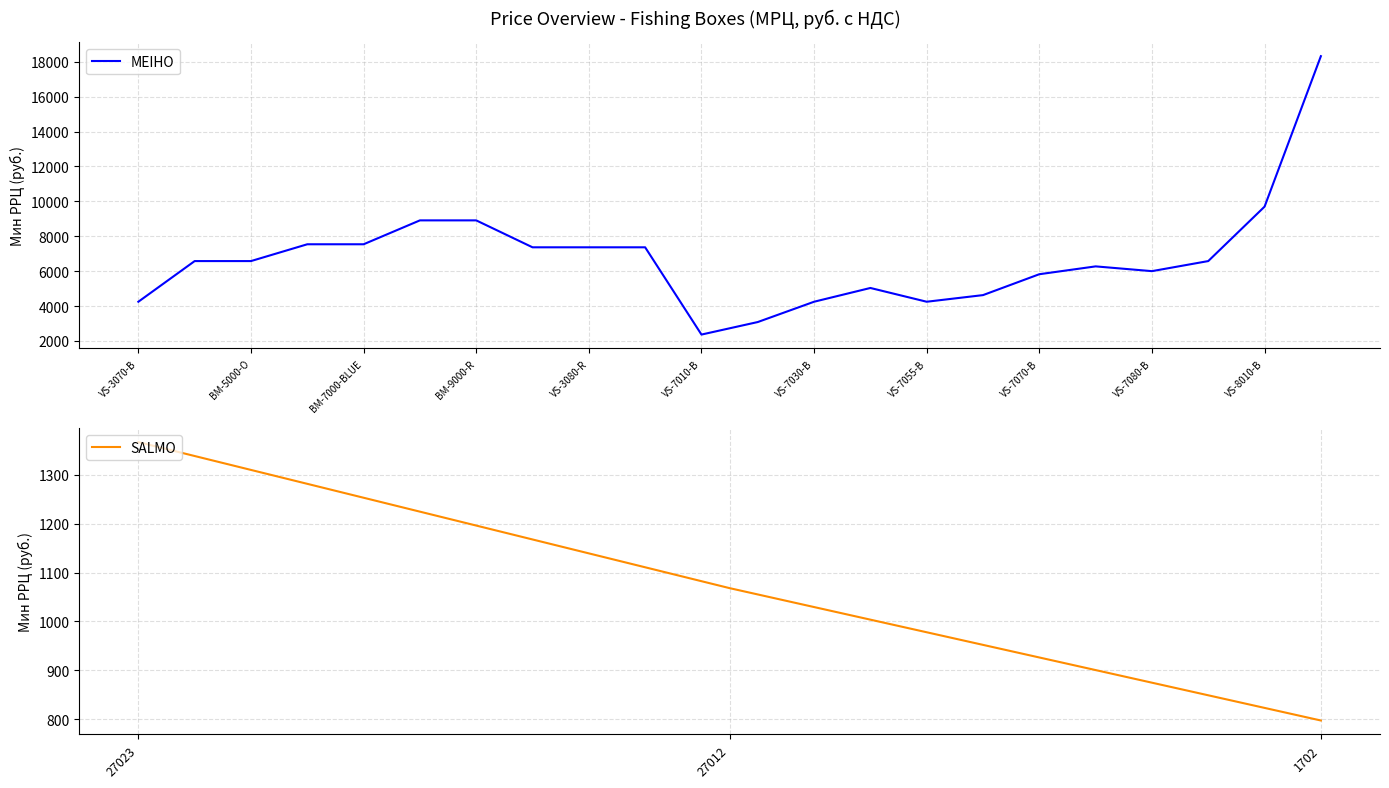

The value of MEIHO at VS-7055-B is 1830. True or false?

False